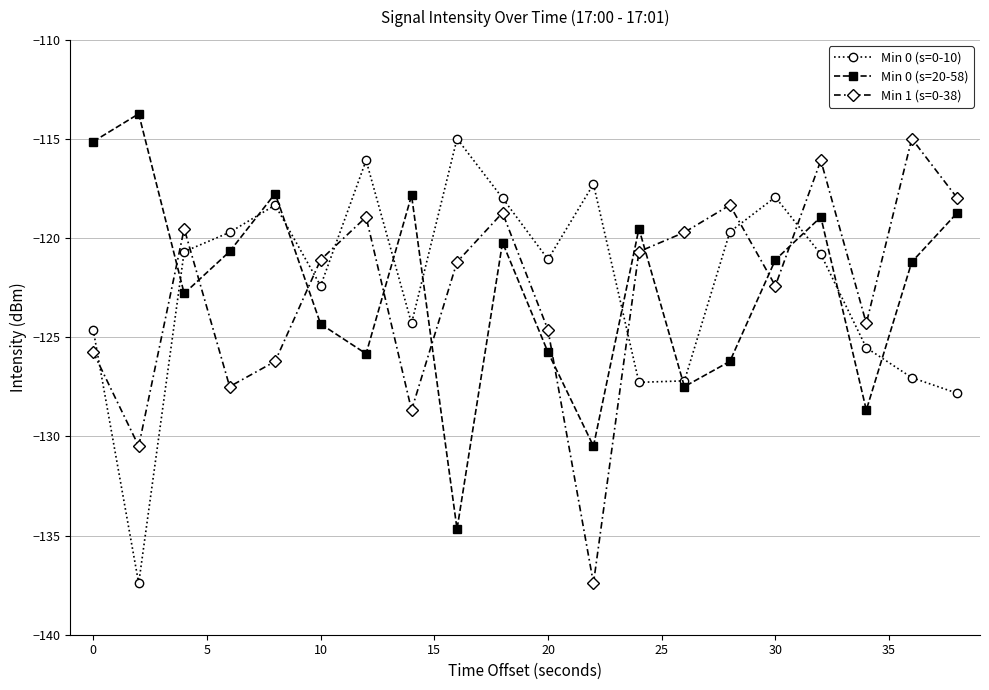

What is the smallest value displayed?

-137.4